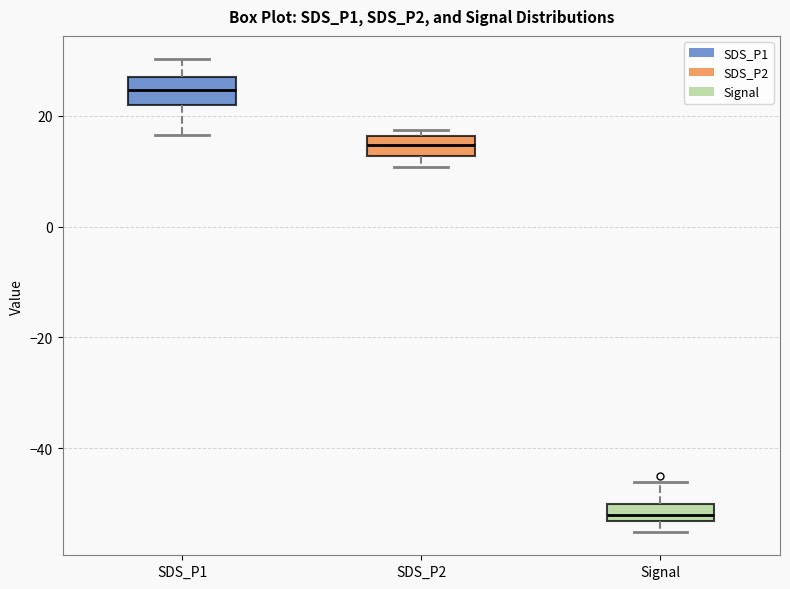

Which box's median line is the lowest?

Signal